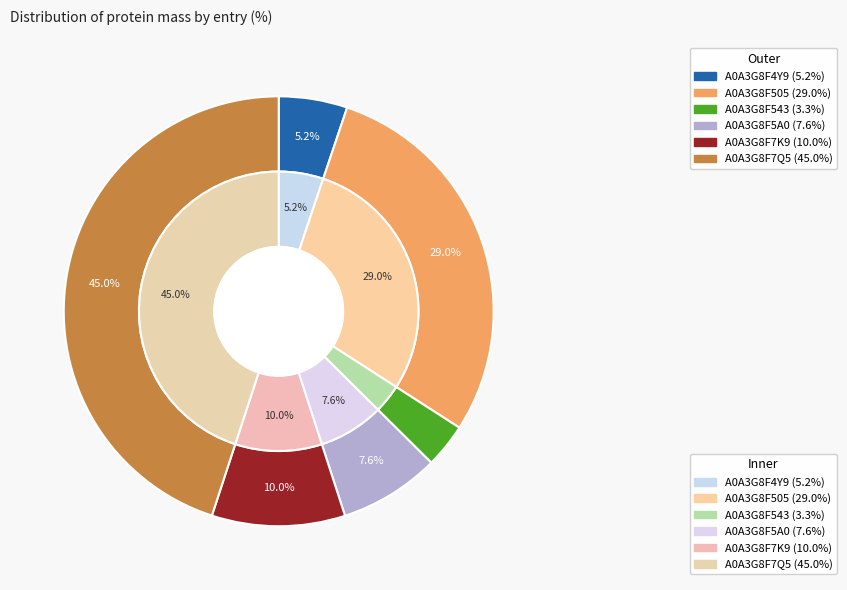

What percentage is the A0A3G8F505 slice, to the nearest percent?

29%